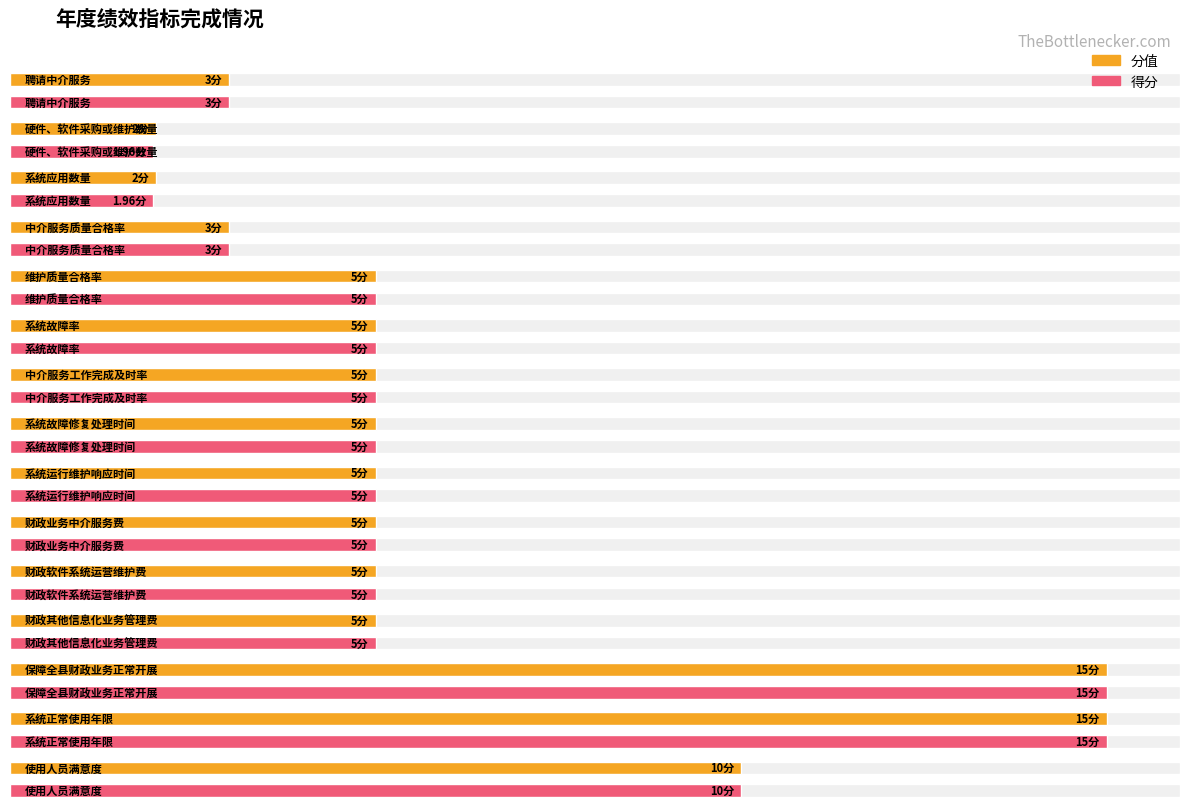

What is the maximum value shown in the chart?

15.0